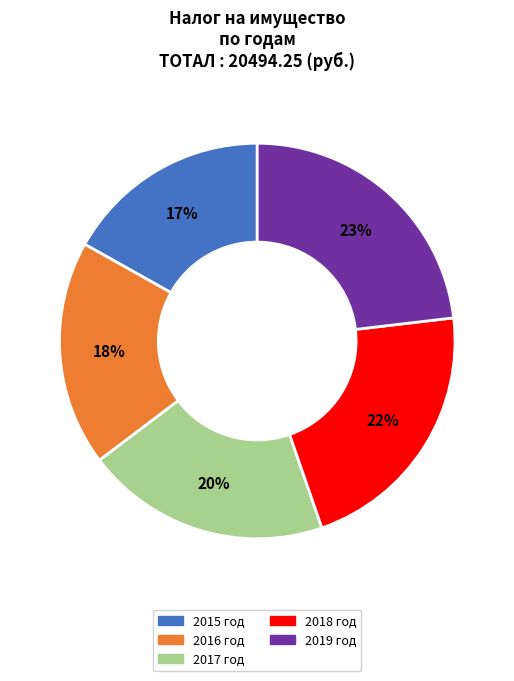

Is it true that 2016 год is 18% of the pie?

True